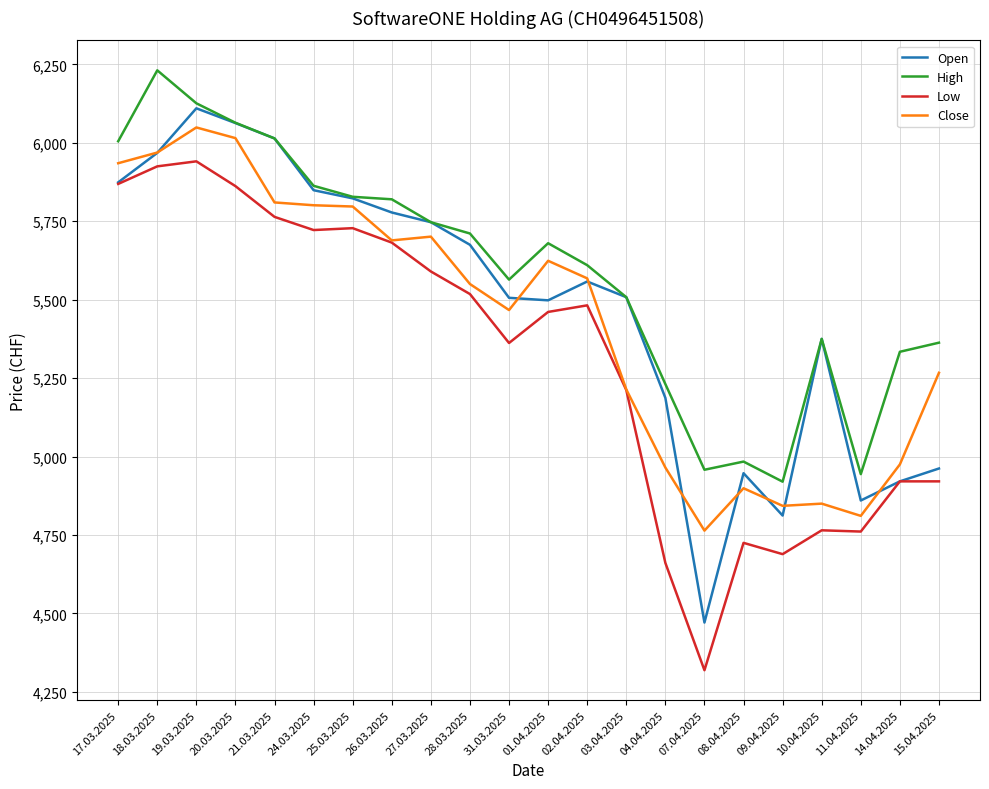

What is the total value across all series at 20.03.2025?

24004